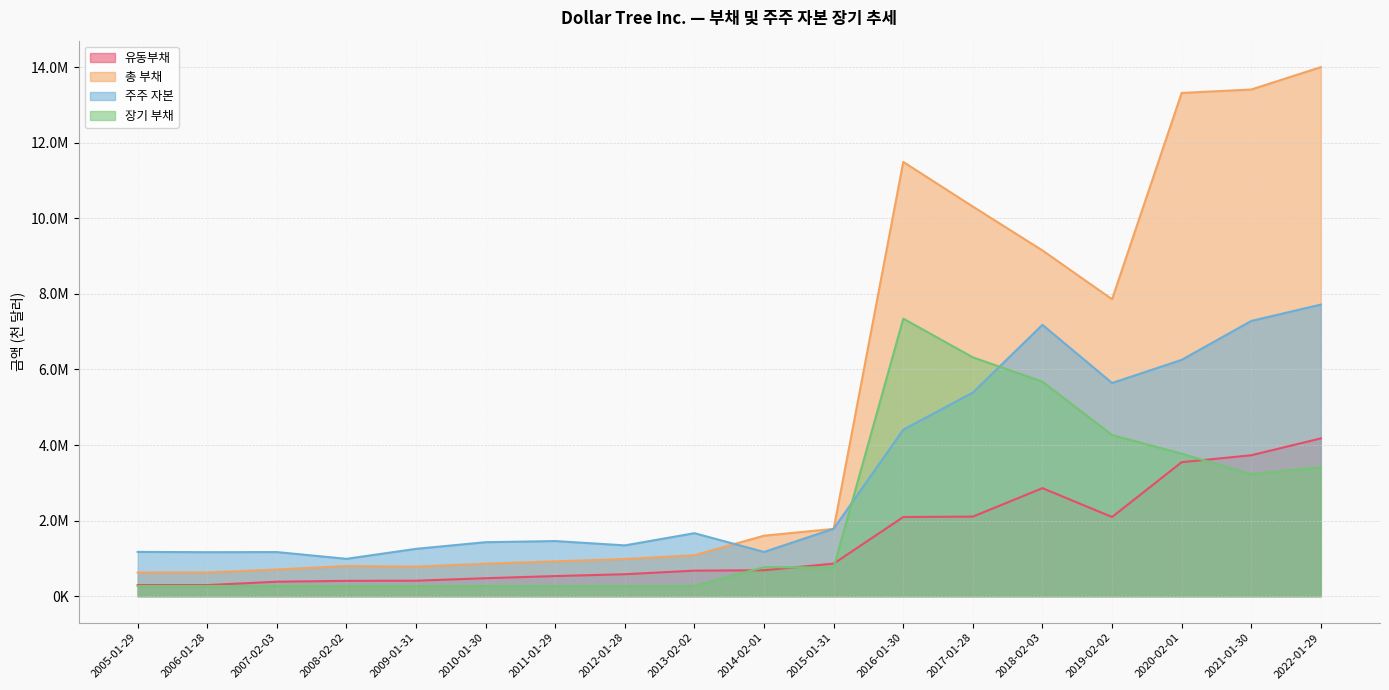

What is the label of the 3rd point from the left?

2007-02-03